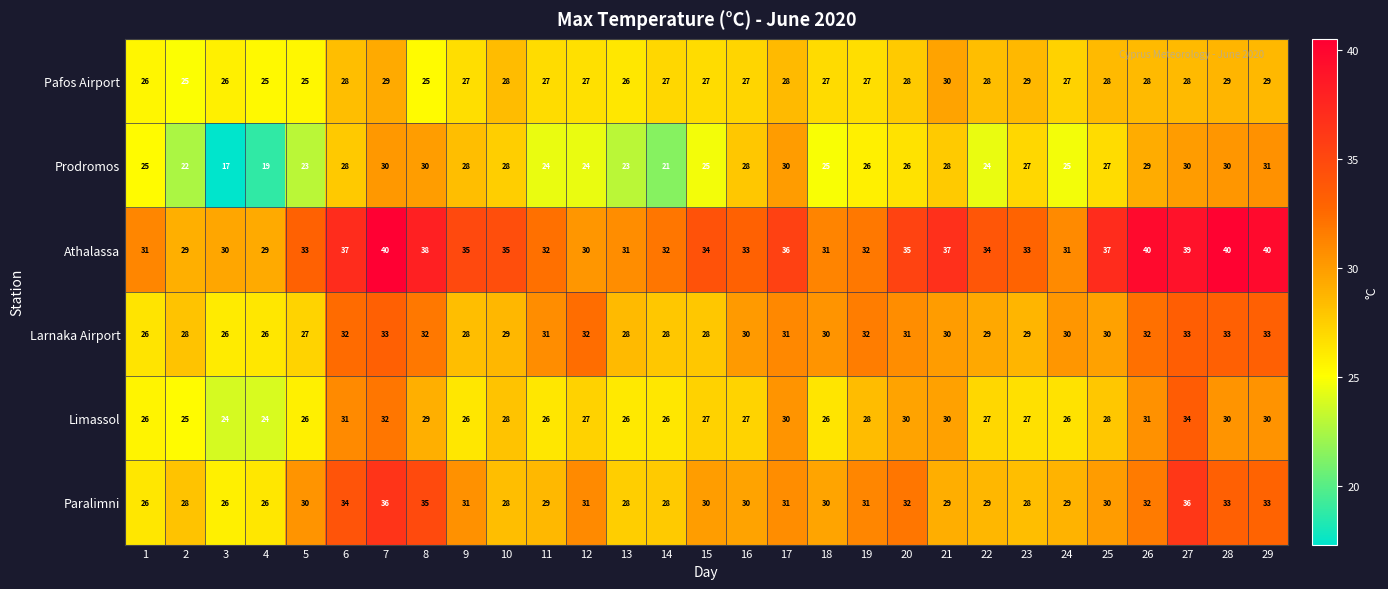

Which category has the lowest value in the Prodromos series?

3